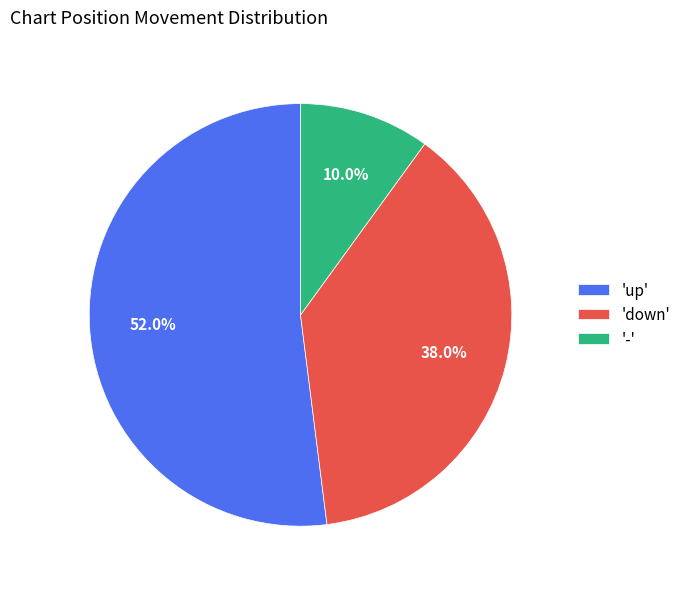

Does any single category account for the majority?

Yes